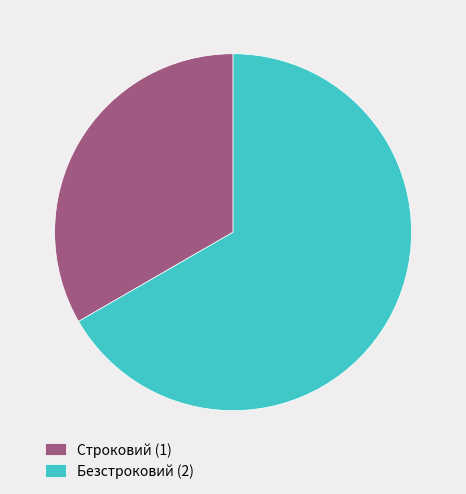

How many segments does this pie chart have?

2